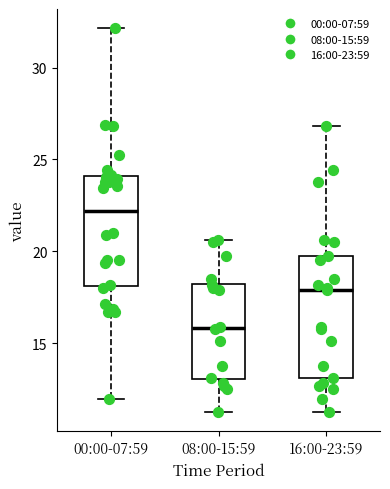

Reading left to right, read every box against the y-axis: the position of its median line, the range the box covers, and the ends of its whiskers. The values are not printed on the chart, so give them approximately, as read against the axis.

00:00-07:59: median 22.0, box 18.0 to 24.0, whiskers 12.0 to 32.0
08:00-15:59: median 16.0, box 13.0 to 18.0, whiskers 11.0 to 20.5
16:00-23:59: median 18.0, box 13.0 to 19.5, whiskers 11.0 to 27.0